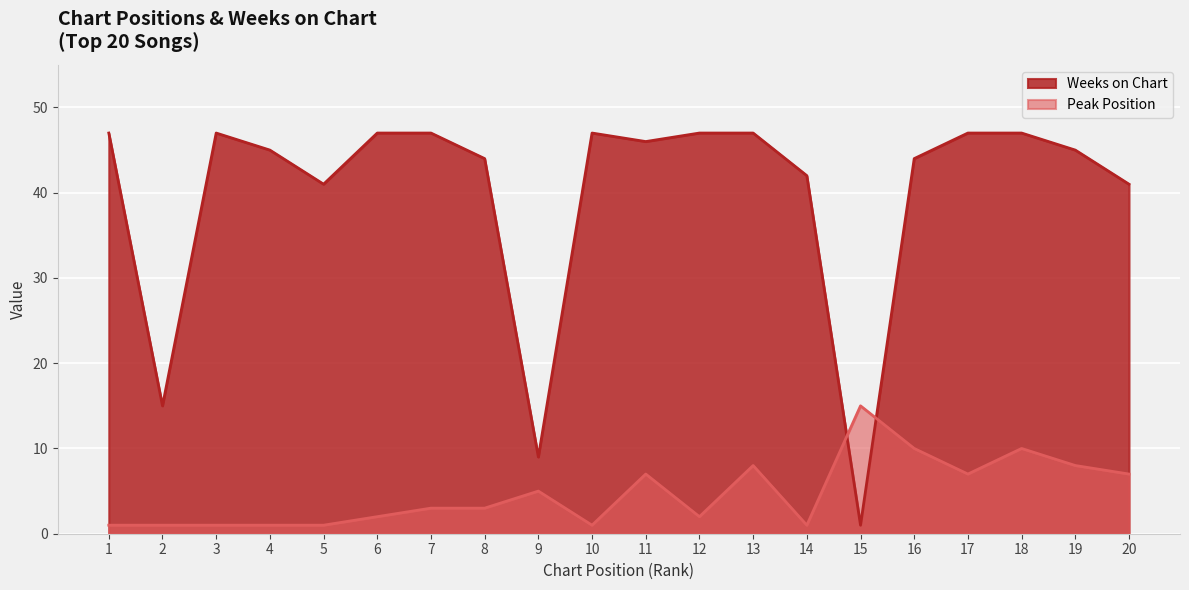

Which series has the largest range (max minus min)?

Weeks on Chart